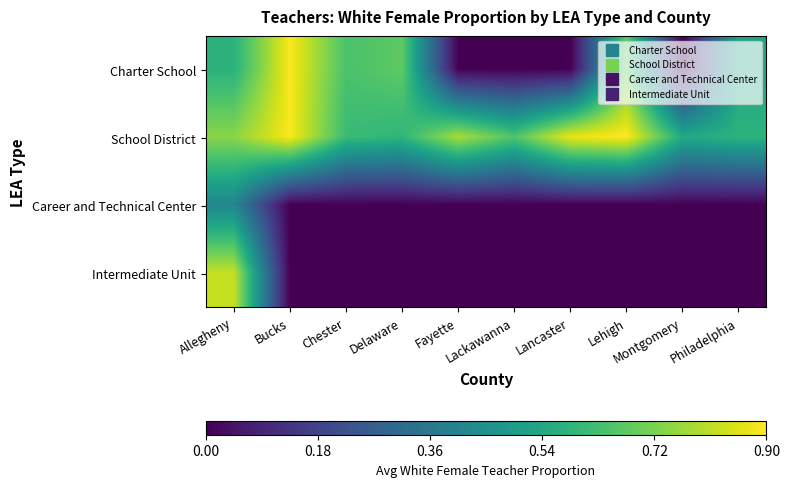

Which has a higher value, Delaware or Lackawanna?

Delaware